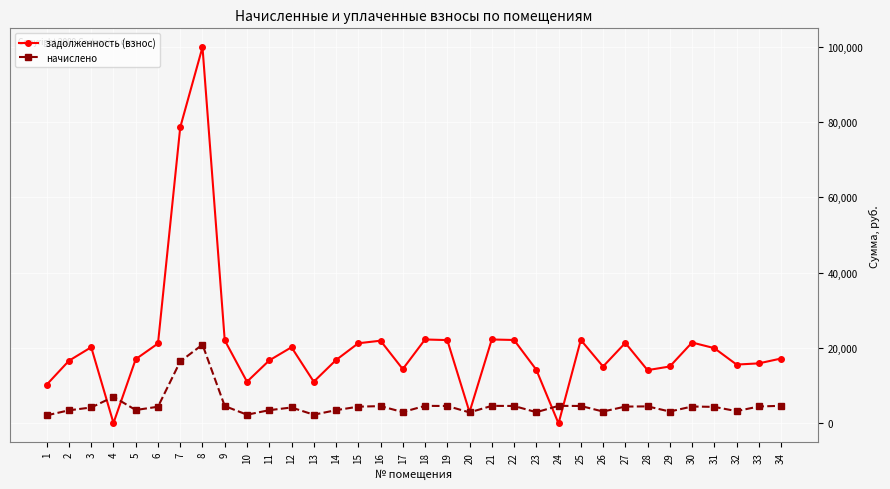

True or false: начислено and задолженность (взнос) cross at least once.

True